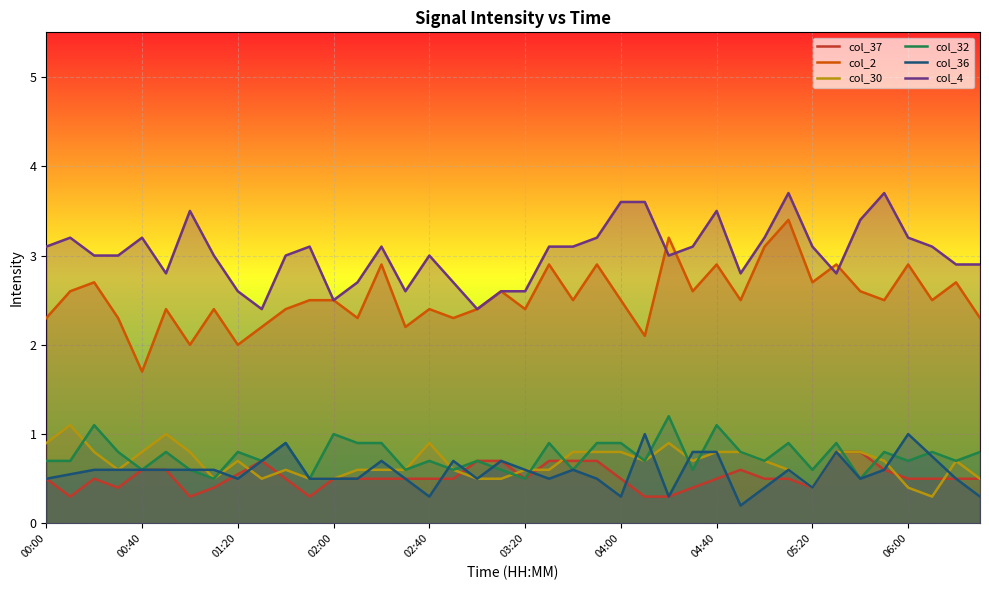

What are all the series names shown in the legend?

col_37, col_2, col_30, col_32, col_36, col_4